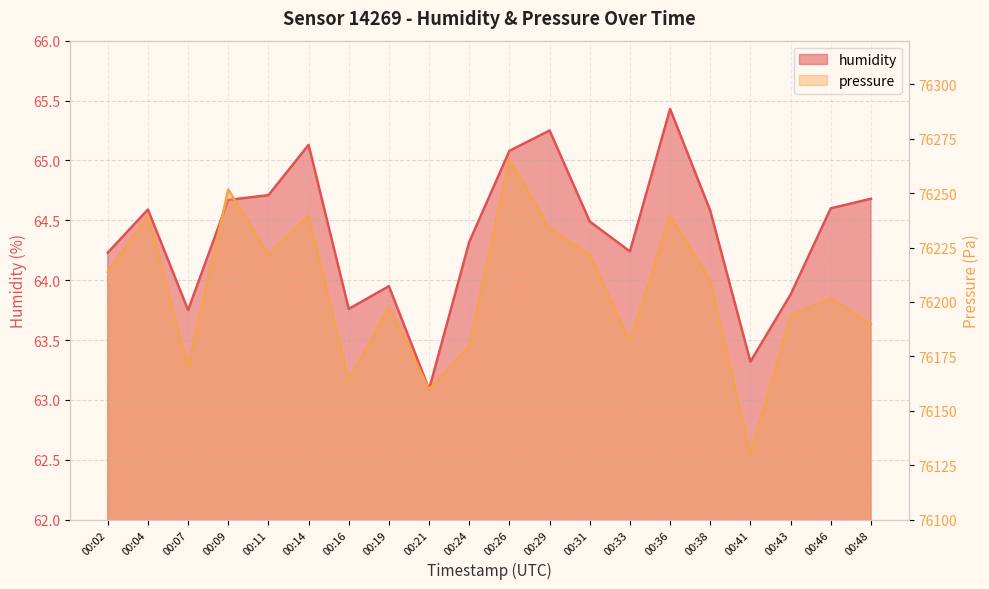

List the labels in order of pressure value, largest first.

00:26, 00:09, 00:04, 00:14, 00:36, 00:29, 00:11, 00:31, 00:02, 00:38, 00:46, 00:19, 00:43, 00:48, 00:33, 00:24, 00:07, 00:16, 00:21, 00:41